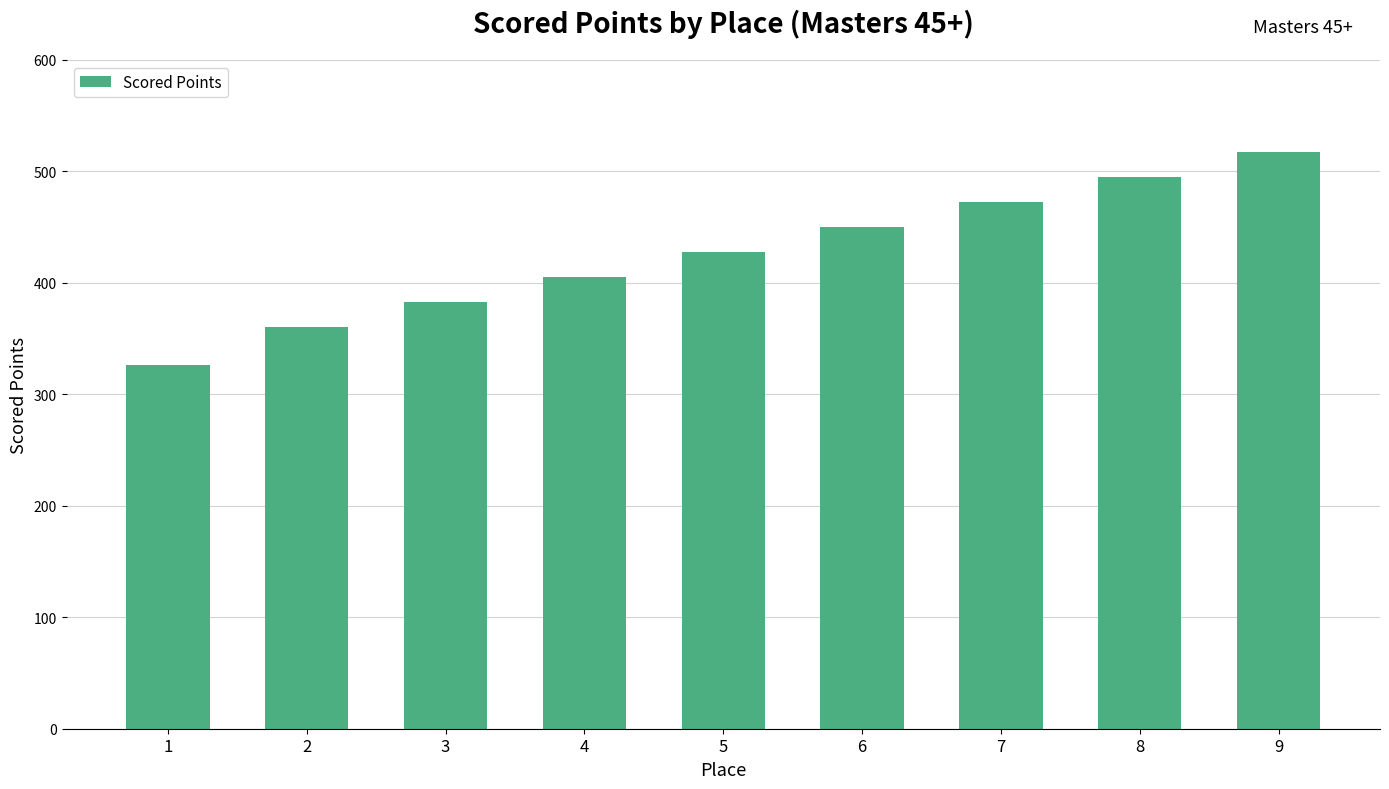

The chart shows a value of 629.3 at 5. True or false?

False